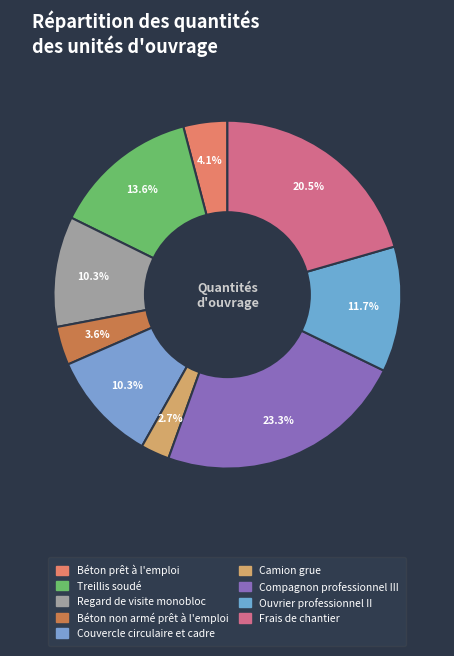

To the nearest percent, what is the difference between the Couvercle circulaire et cadre and Treillis soudé slice percentages?

3%